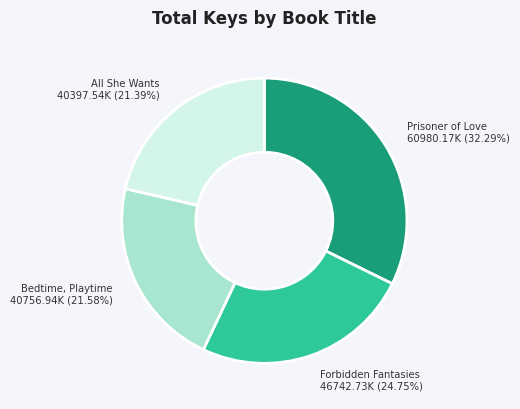

Does any single category account for the majority?

No